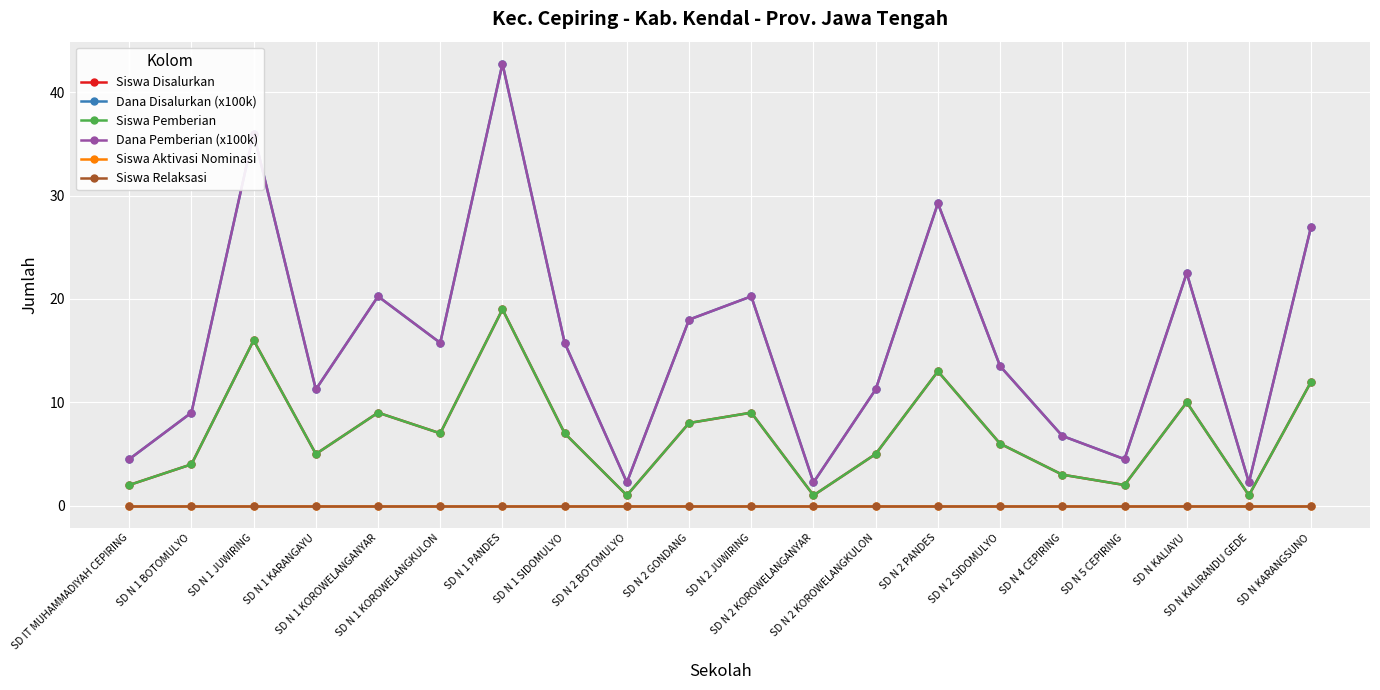

Is this an area chart (filled region under the line)?

No